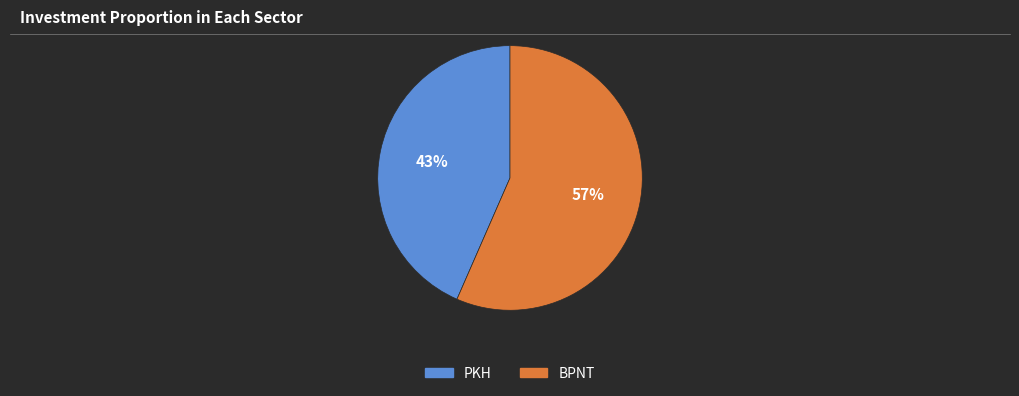

Which slice represents more than half of the pie?

BPNT